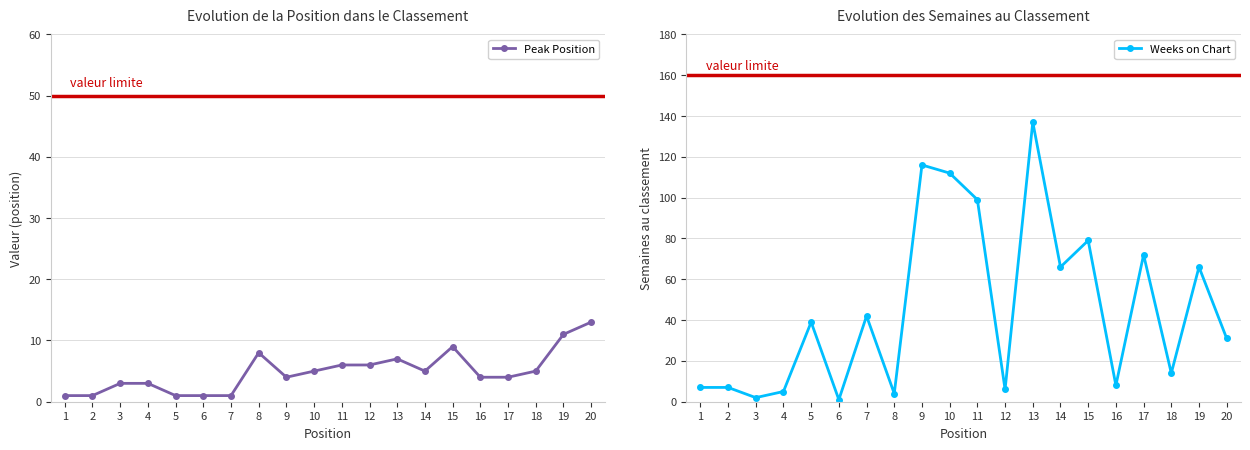

The Peak Position series shows 8 at 10. True or false?

False